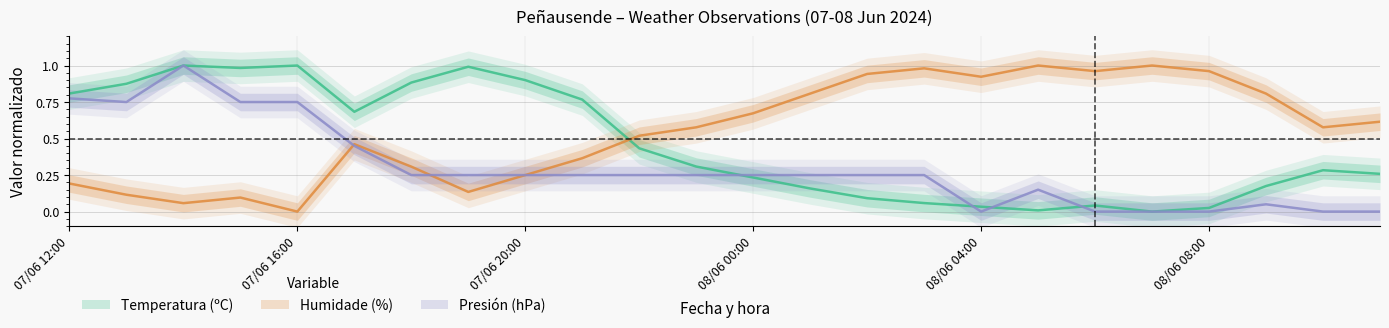

How many data points does each series have?

24